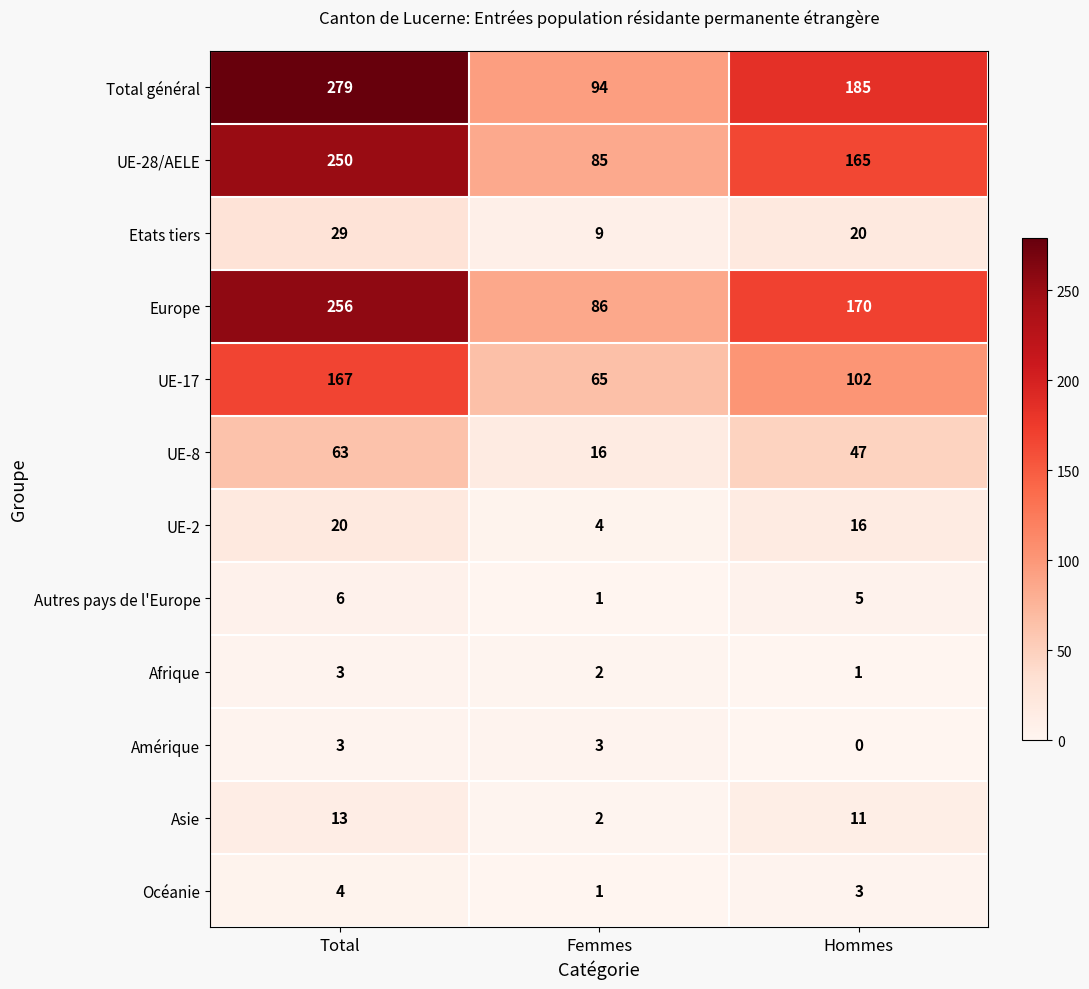

The value of Autres pays de l'Europe at Total is 6. True or false?

True